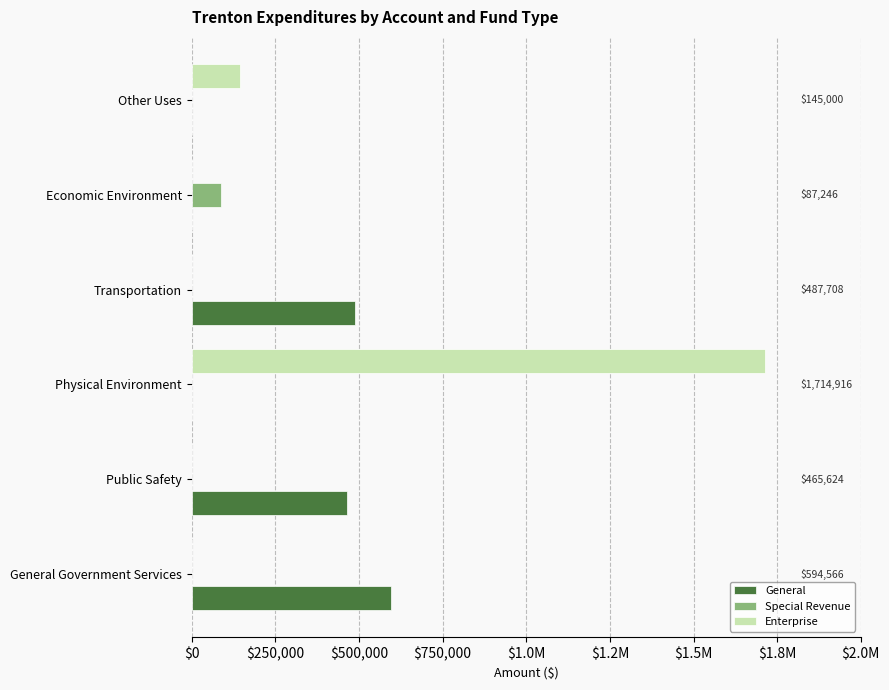

Rank the series by their average value, from lowest to highest.

Special Revenue, General, Enterprise